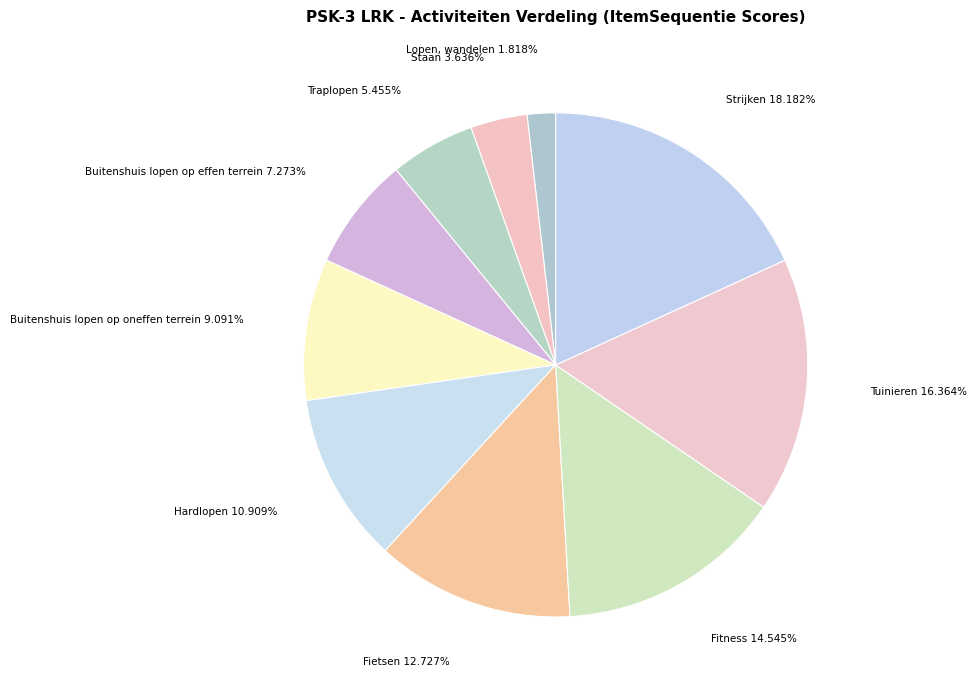

What portion of the pie excludes Buitenshuis lopen op effen terrein?

92.7%